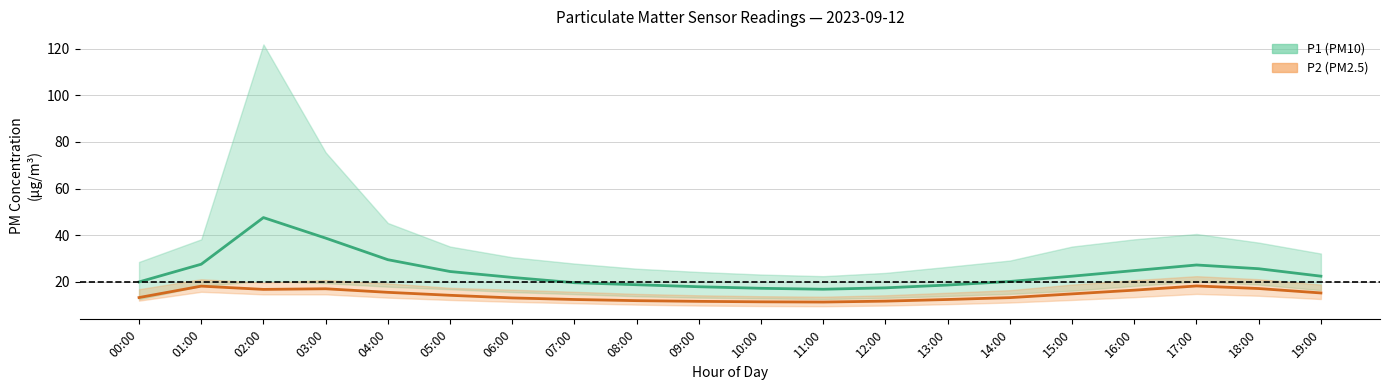

At which category is the sum across all series the highest?

02:00